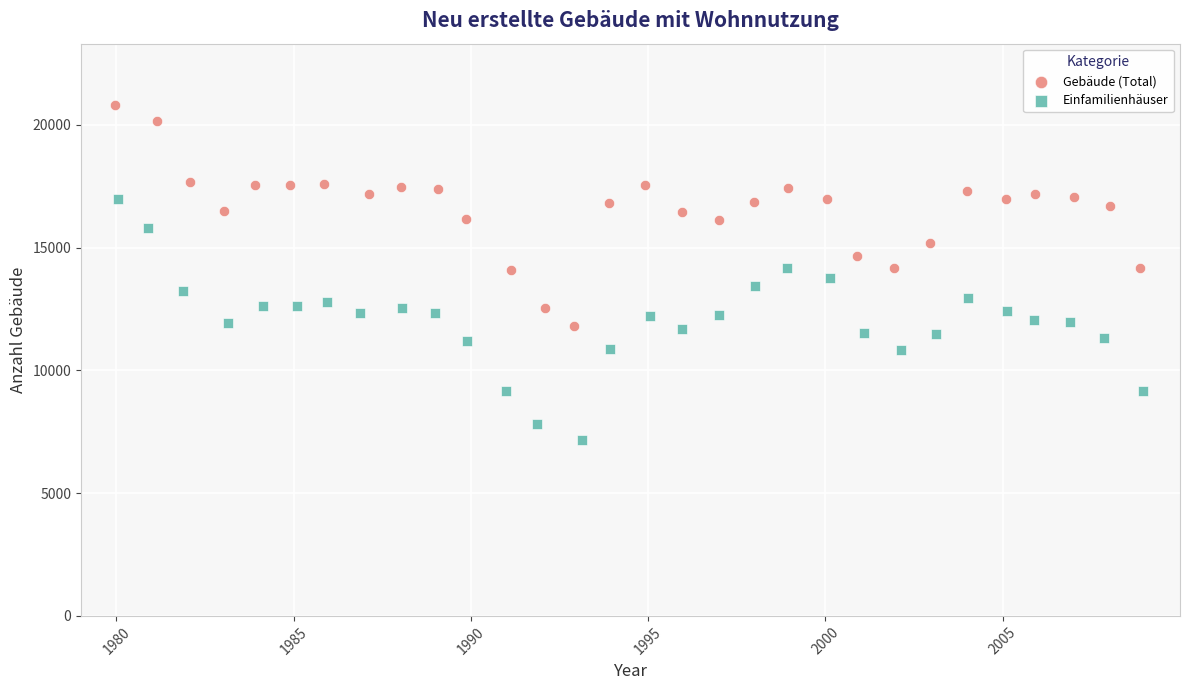

Which series reaches the minimum Y coordinate?

Einfamilienhäuser